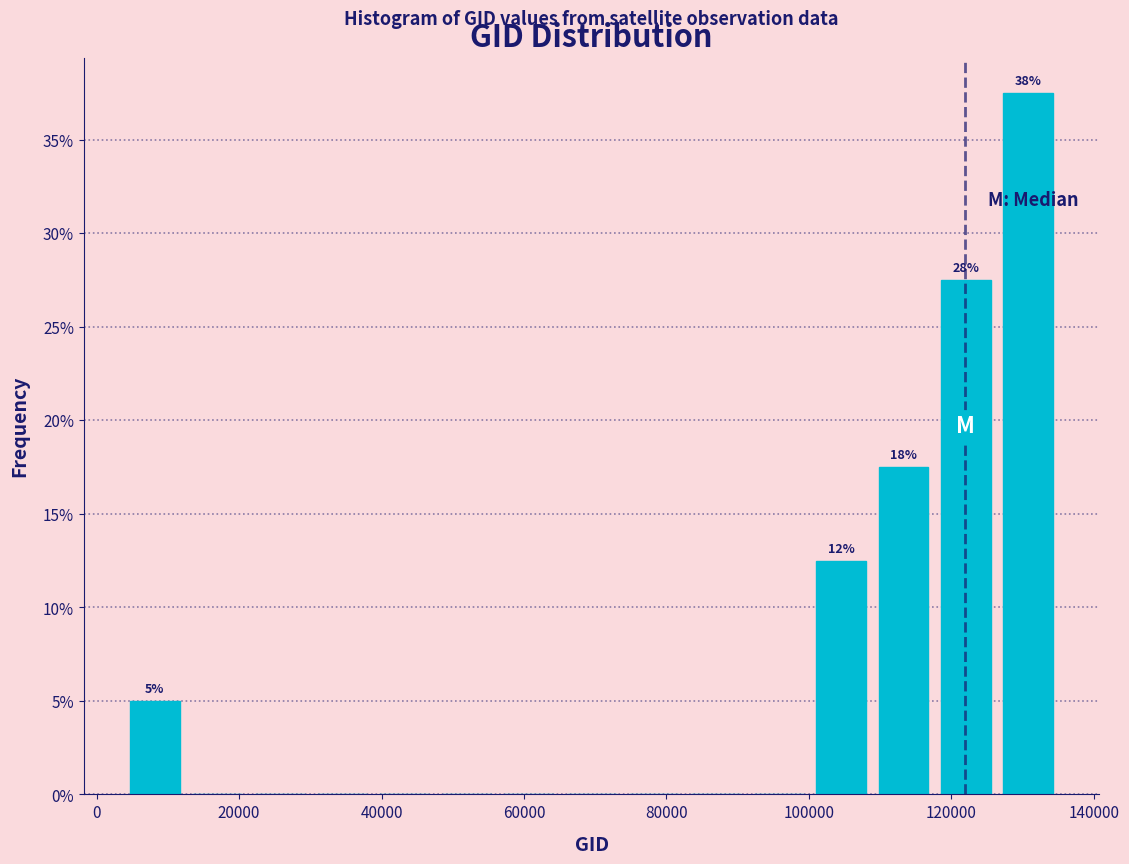

Over which range of the x-axis is the bar tallest?

126000 to 136000